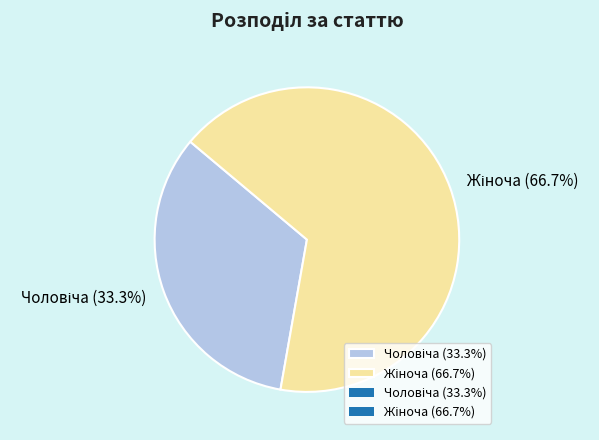

Which slice is the largest?

Жіноча